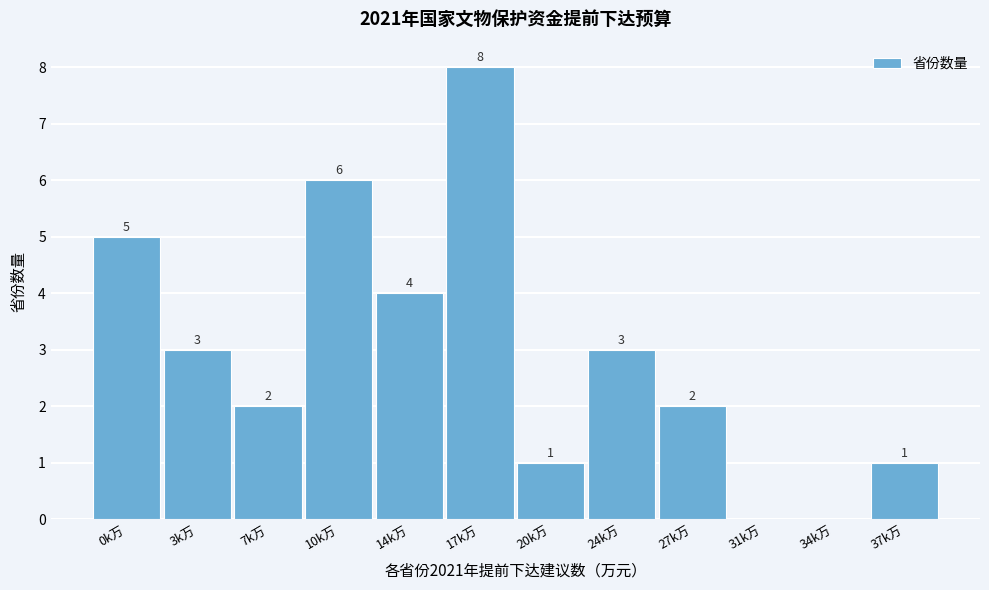

Reading left to right, extract all data points from this chart.

0k万=5	3k万=3	7k万=2	10k万=6	14k万=4	17k万=8	20k万=1	24k万=3	27k万=2	31k万=0	34k万=0	37k万=1